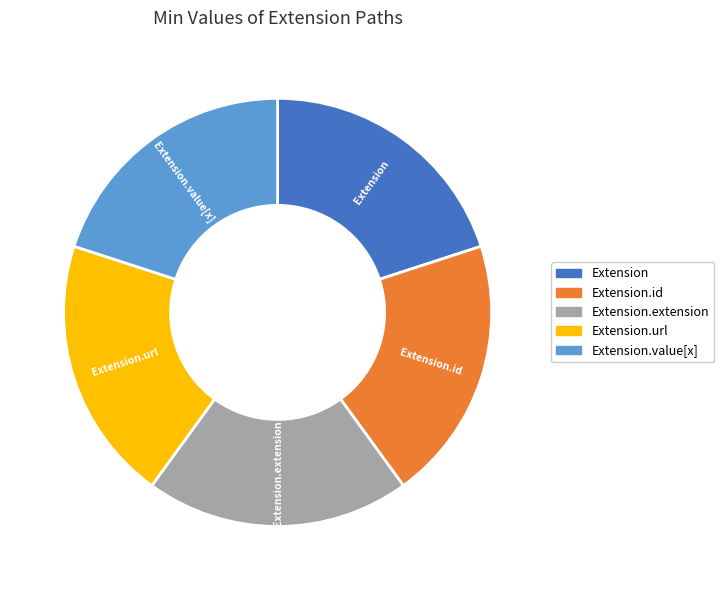

The Extension.value[x] slice represents 29% of the pie. True or false?

False